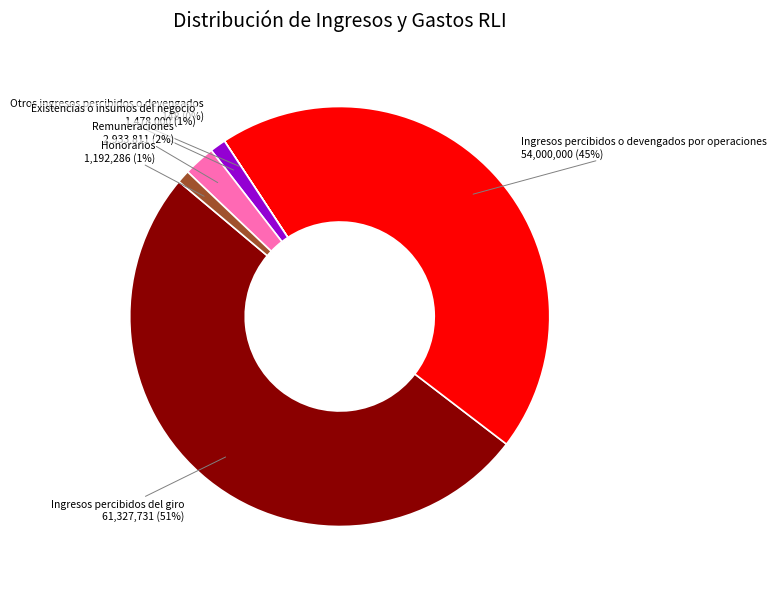

Between Ingresos percibidos o devengados por operaciones and Honorarios, which is larger?

Ingresos percibidos o devengados por operaciones